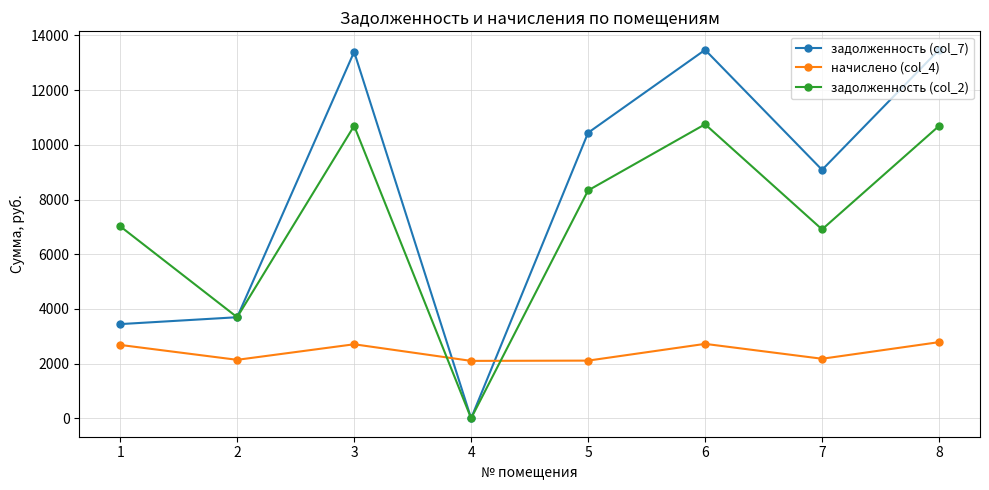

What is the value of the задолженность (col_2) point at the 8th from the left?

10692.2